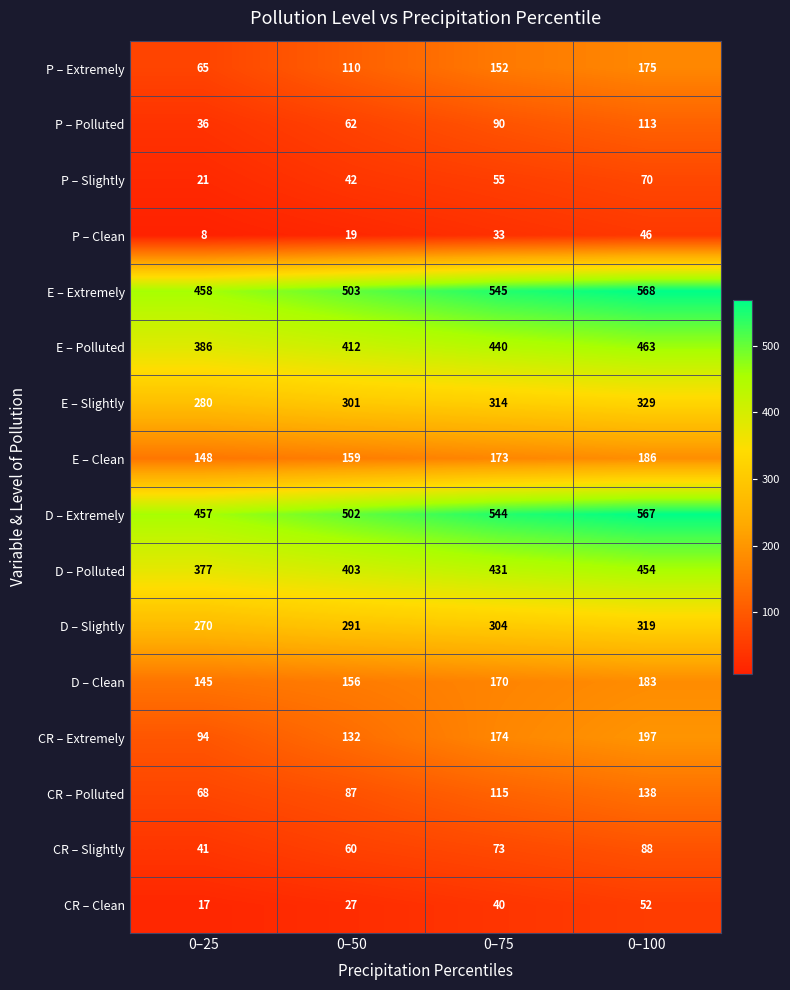

Which series has the largest total across all categories?

E – Extremely